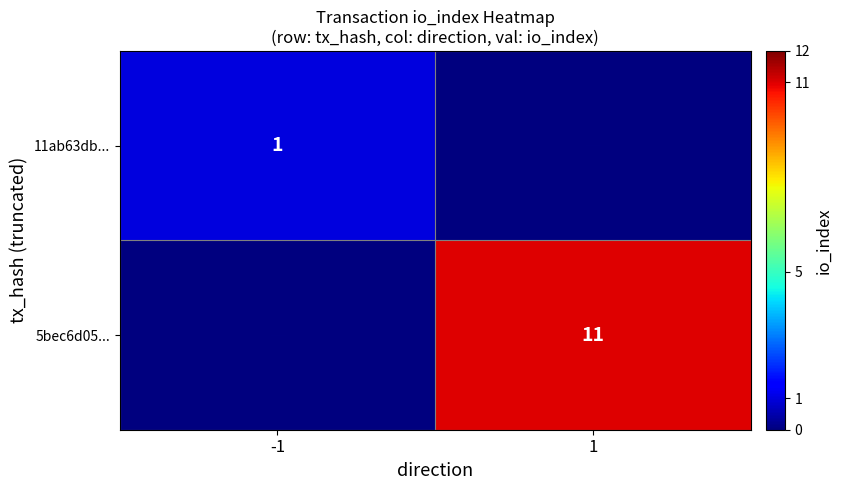

Is the value of 5bec6d05... at 1 greater than the value of 11ab63db... at -1?

Yes